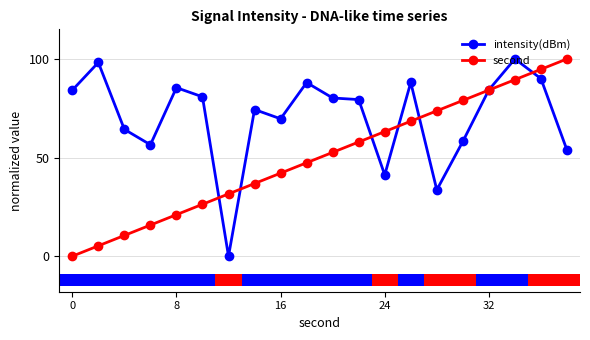

True or false: second has more than 1 interior local peaks.

False